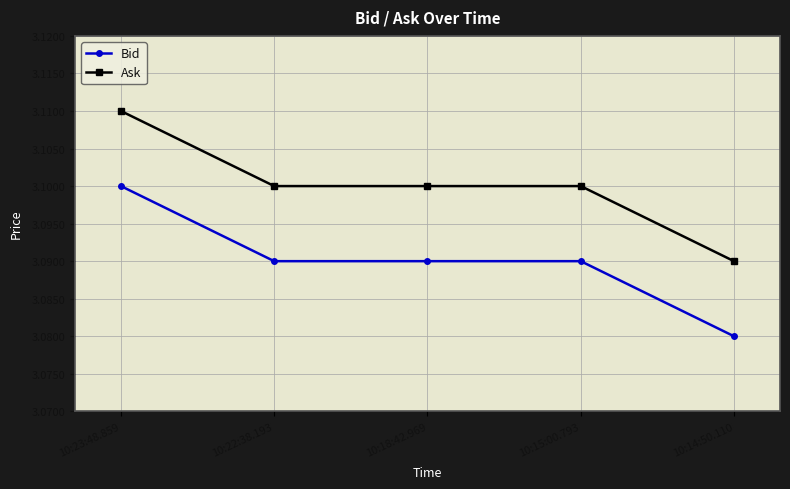

The value of Bid at 10:14:50.110 is 4.4. True or false?

False